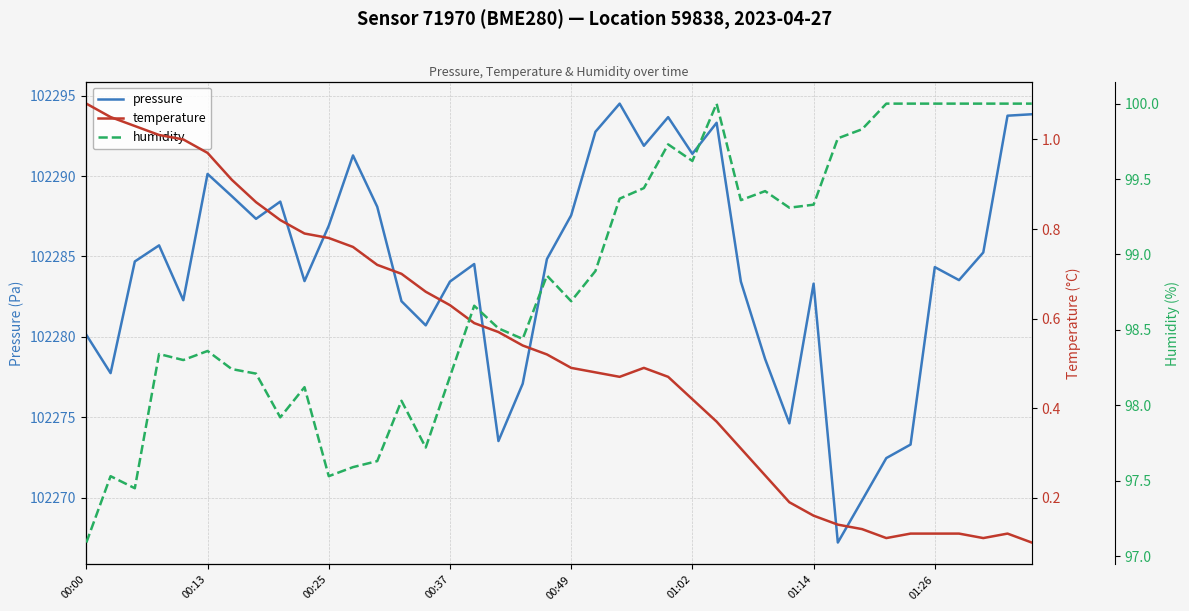

What position from the right is 13?

27